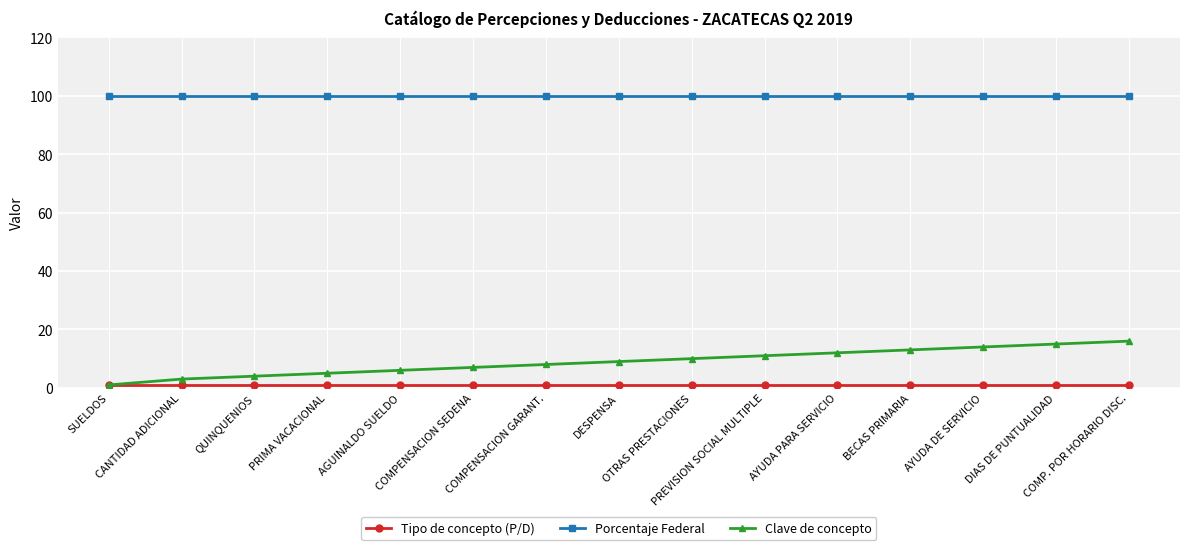

True or false: Clave de concepto and Porcentaje Federal cross at least once.

False